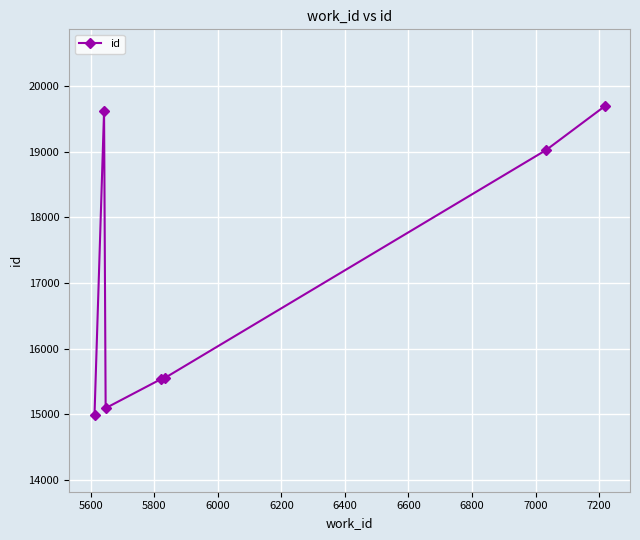

How many lines are shown in the chart?

1